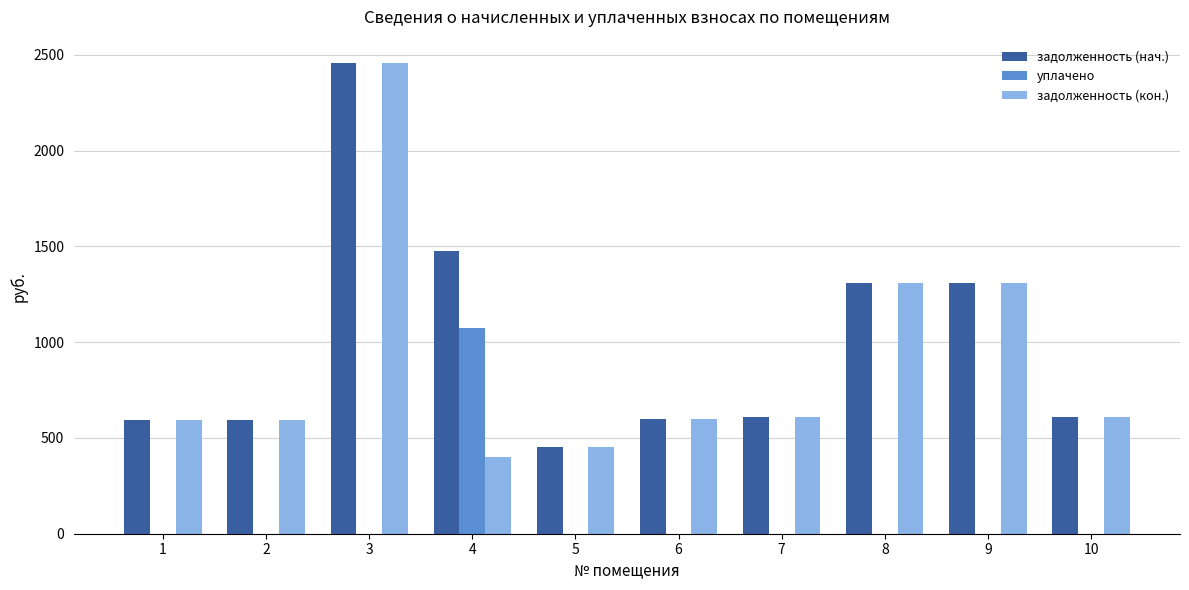

The value of задолженность (кон.) at 9 is 441.4. True or false?

False